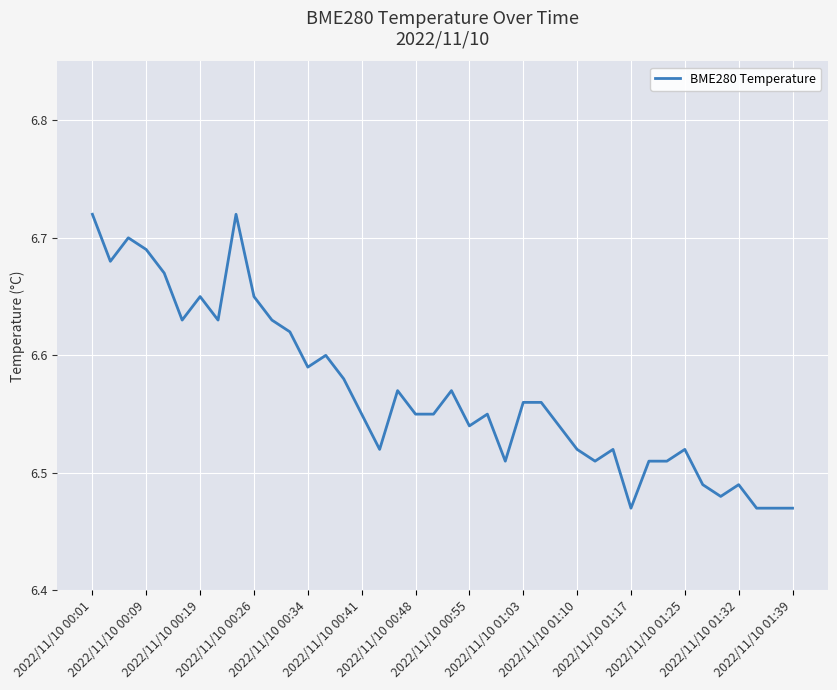

How many categories are shown in the chart?

40